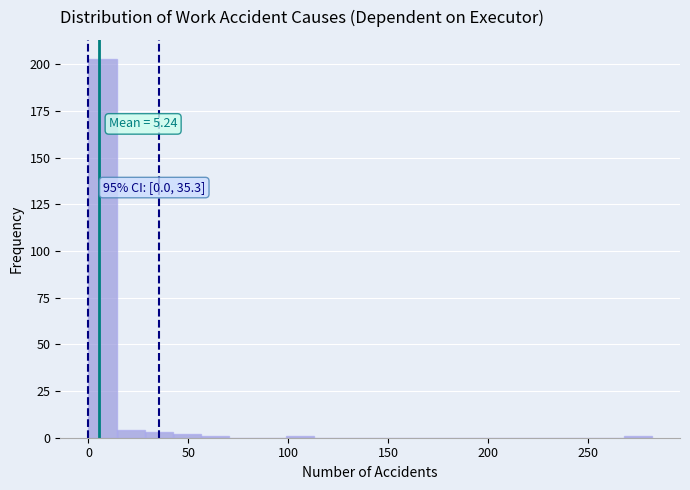

Around what value on the x-axis is the tallest bar? Give the approximate position of its centre, as read against the axis.

5